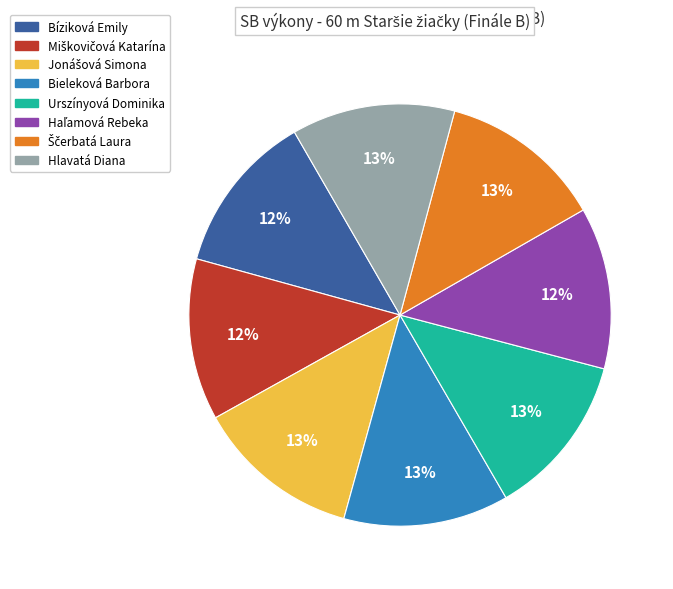

Is the sum of Hlavatá Diana and Urszínyová Dominika greater than half?

No